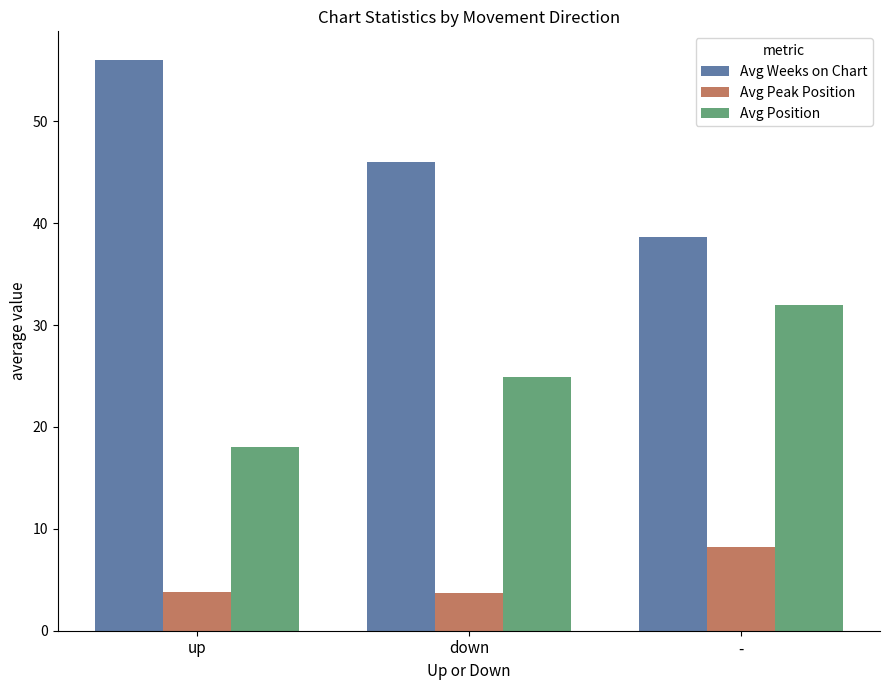

Is the value of Avg Weeks on Chart at down greater than the value of Avg Position at up?

Yes